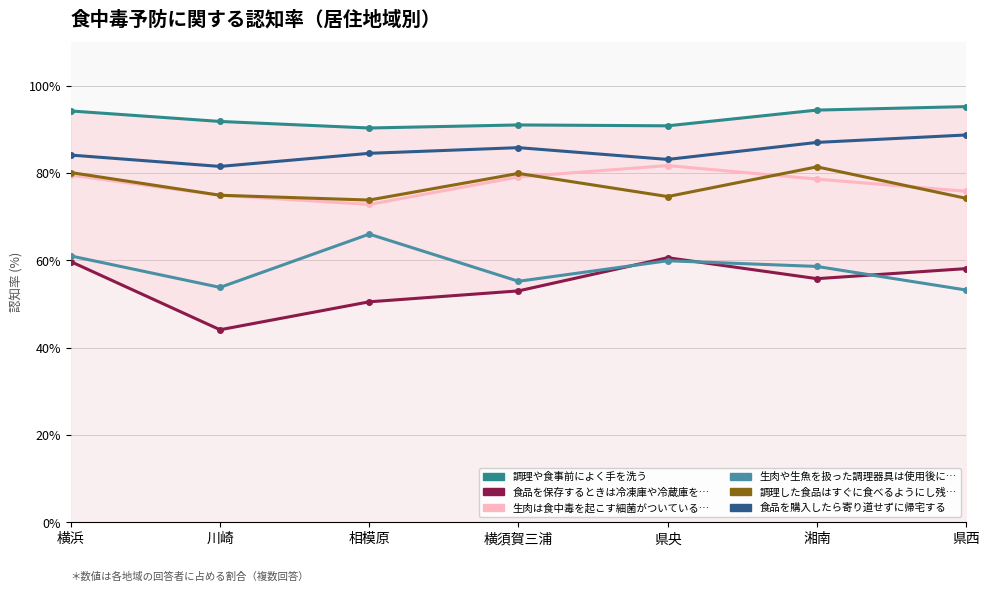

Reading right to left, list all the values displayed in this chart.

調理や食事前によく手を洗う: 95.2	94.4	90.8	91.0	90.3	91.8	94.2
食品を保存するときは冷凍庫や冷蔵庫を活用する: 58.1	55.8	60.6	53.0	50.5	44.1	59.7
生肉は食中毒を起こす細菌がついていることがあるのでよく加熱する: 75.8	78.6	81.7	79.1	72.8	74.9	79.5
生肉や生魚を扱った調理器具は使用後に消毒する: 53.2	58.6	59.9	55.2	66.0	53.8	61.0
調理した食品はすぐに食べるようにし残った食品は速やかに適切な温度で保存する: 74.2	81.4	74.6	79.9	73.8	74.9	80.1
食品を購入したら寄り道せずに帰宅する: 88.7	87.0	83.1	85.8	84.5	81.5	84.1